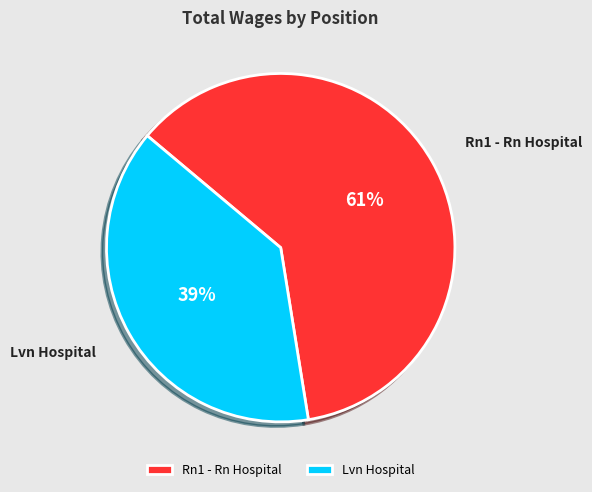

What percentage is the Lvn Hospital slice, to the nearest percent?

39%